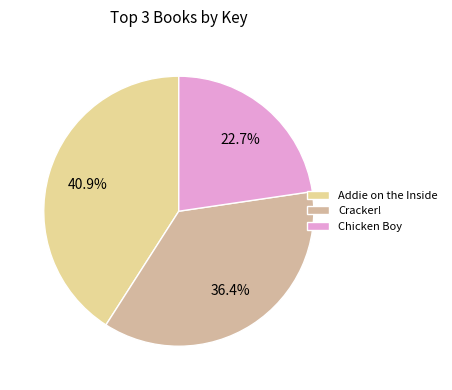

Is the sum of Addie on the Inside and Chicken Boy greater than half?

Yes